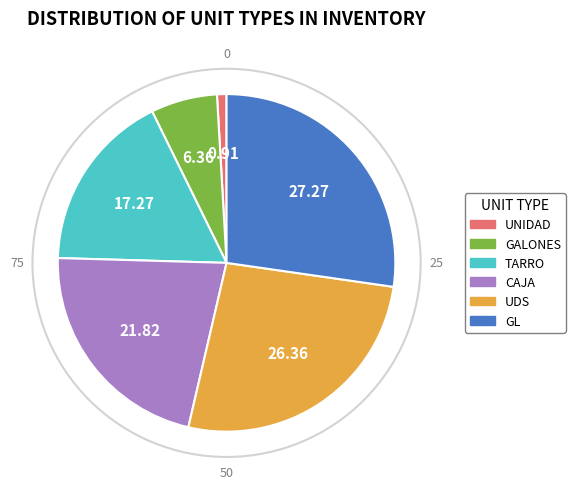

Which category has the biggest portion of the pie?

GL